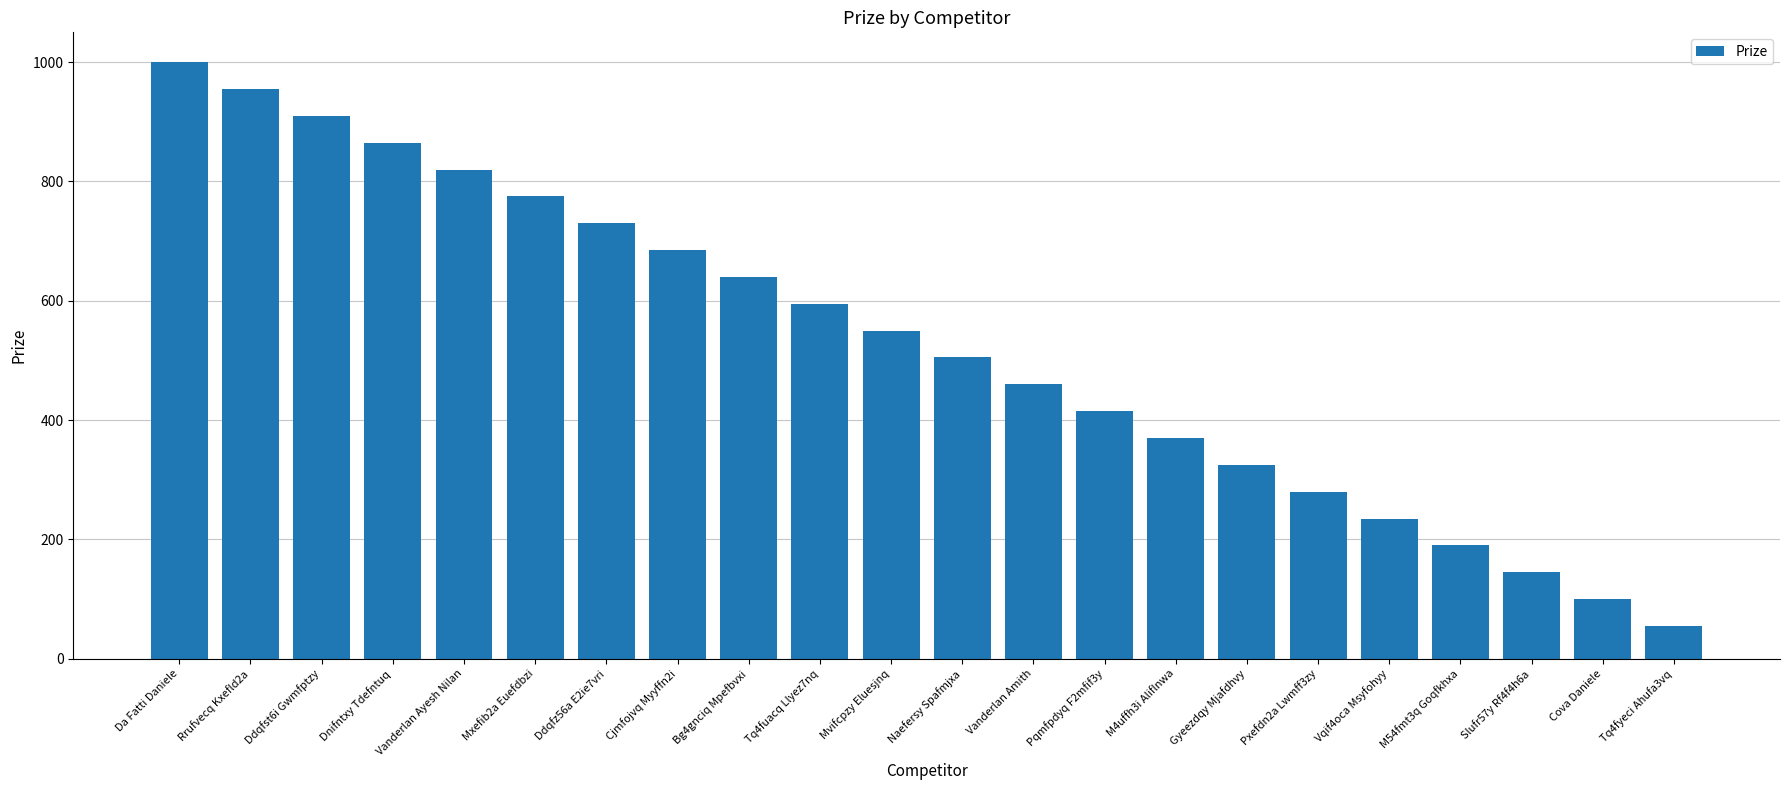

What is the change in value from Ddqfz56a E2ie7vri to Gyeezdqy Mjafdhvy?

-405